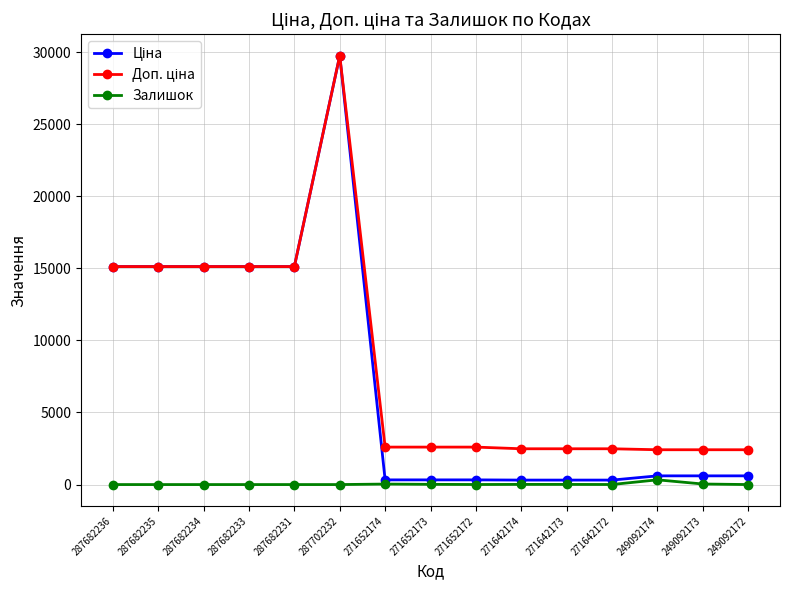

At which category is the sum across all series the highest?

287702232